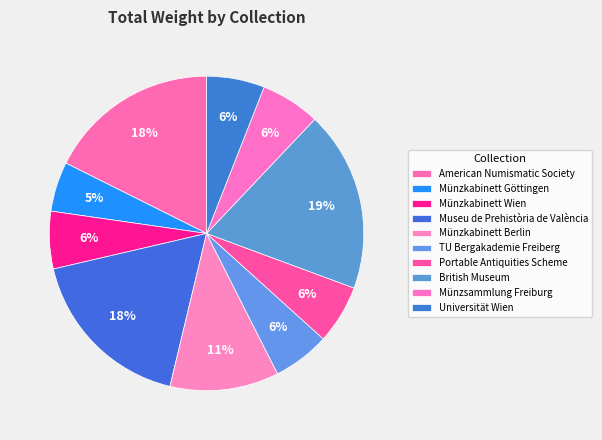

How many slices are in this pie chart?

10